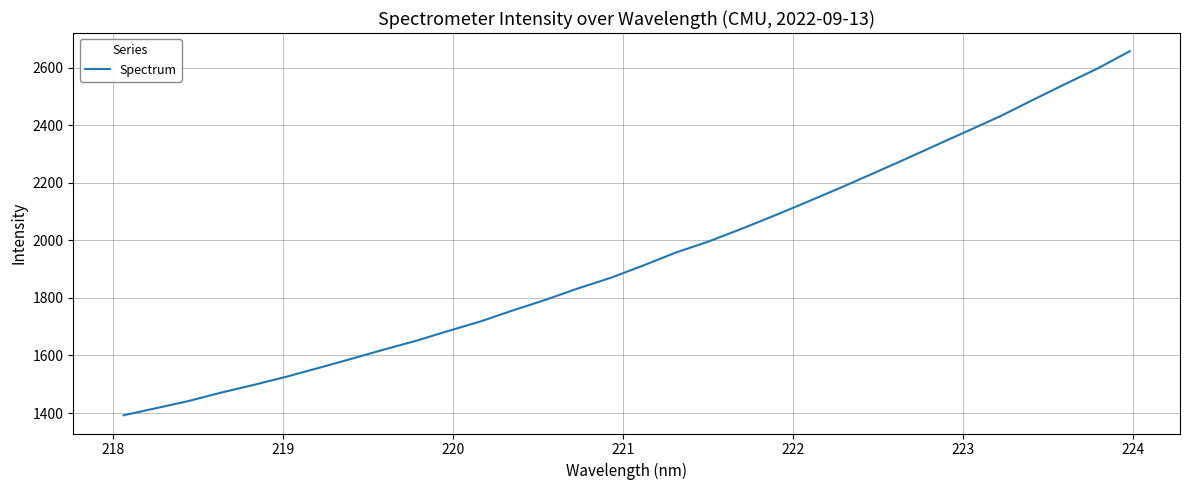

What is the difference between the second highest and minimum values?

1203.9